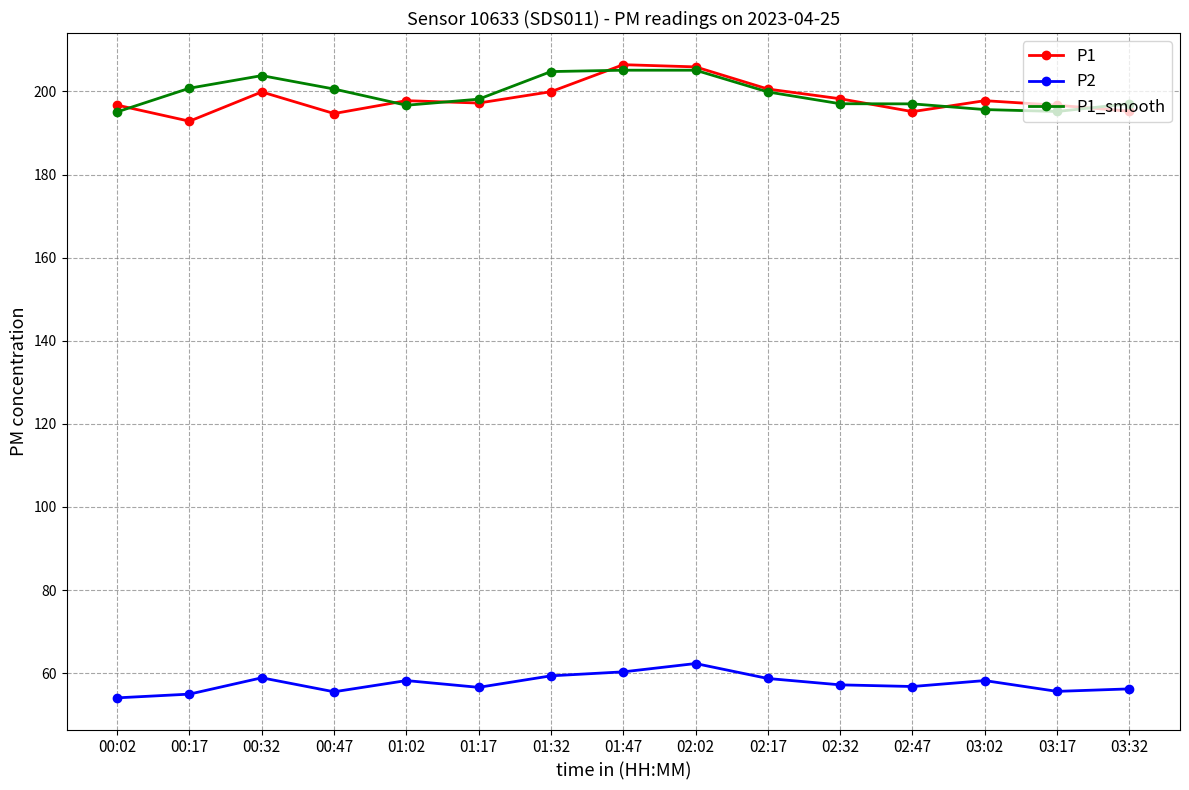

What is the difference between the maximum and minimum values in the P1 series?

13.6